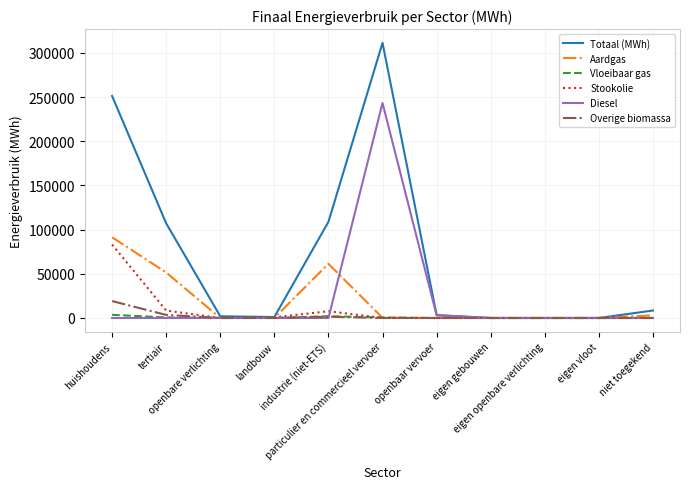

How many values in the Totaal (MWh) series exceed 3300?

6